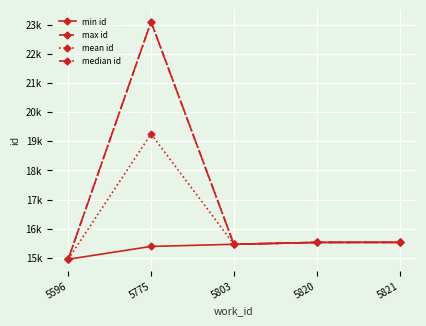

At how many categories does at least one series exceed 21289?

1